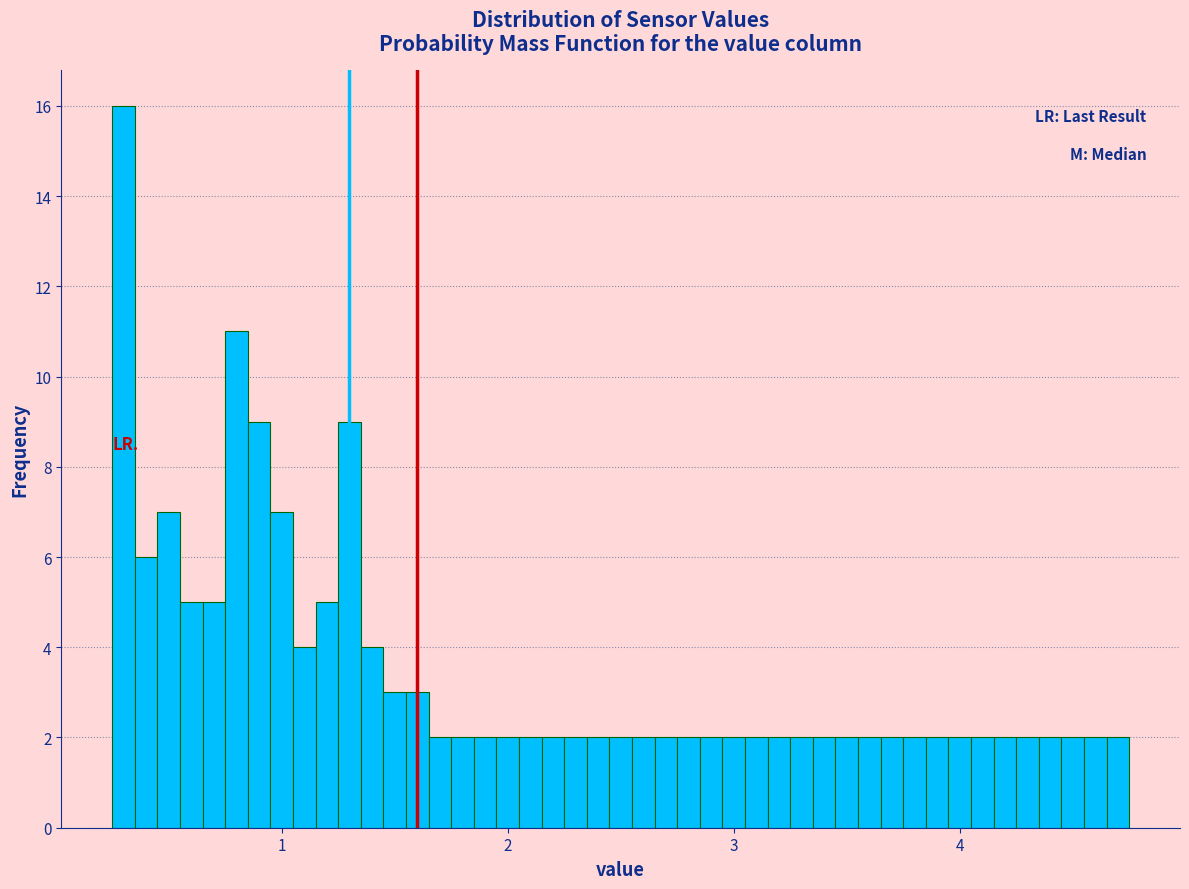

Read against the x-axis, roughly where is the centre of the tallest bar?

0.3